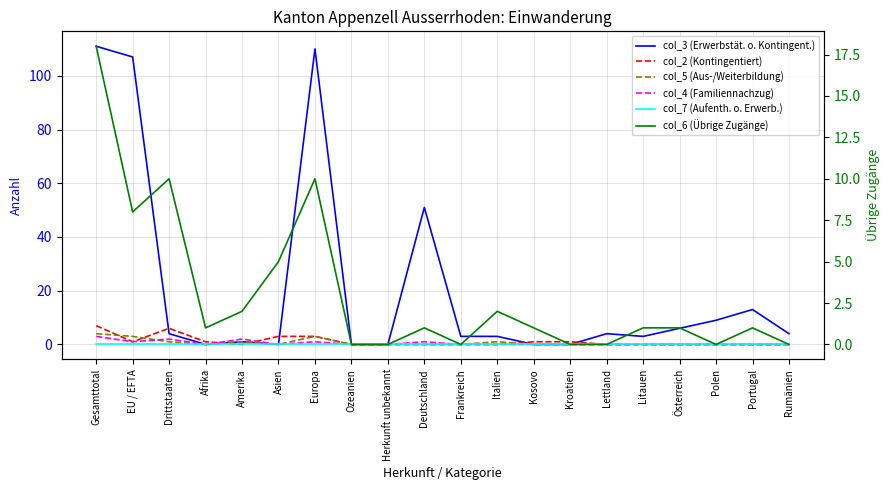

Which series has the largest range (max minus min)?

col_3 (Erwerbstät. o. Kontingent.)